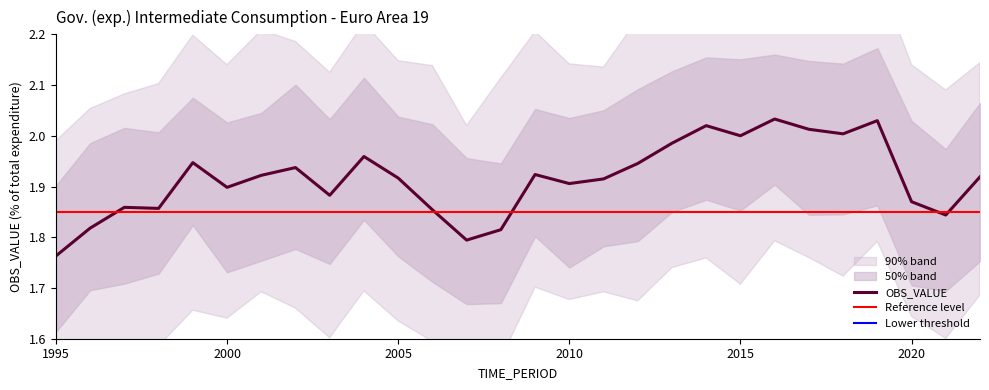

Count the number of categories in the chart.

28